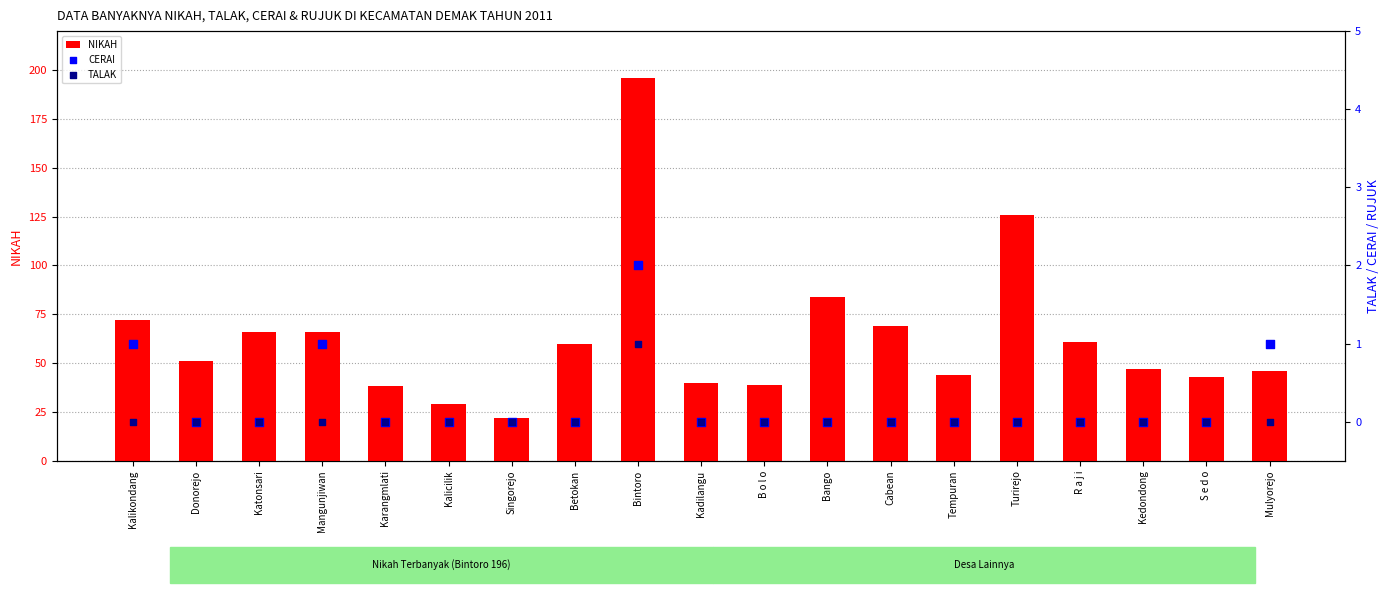

Which series reaches the maximum Y coordinate?

NIKAH